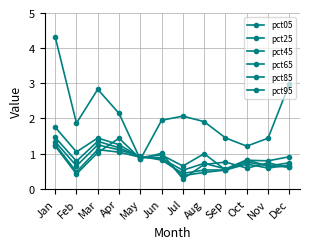

How many lines are shown in the chart?

6